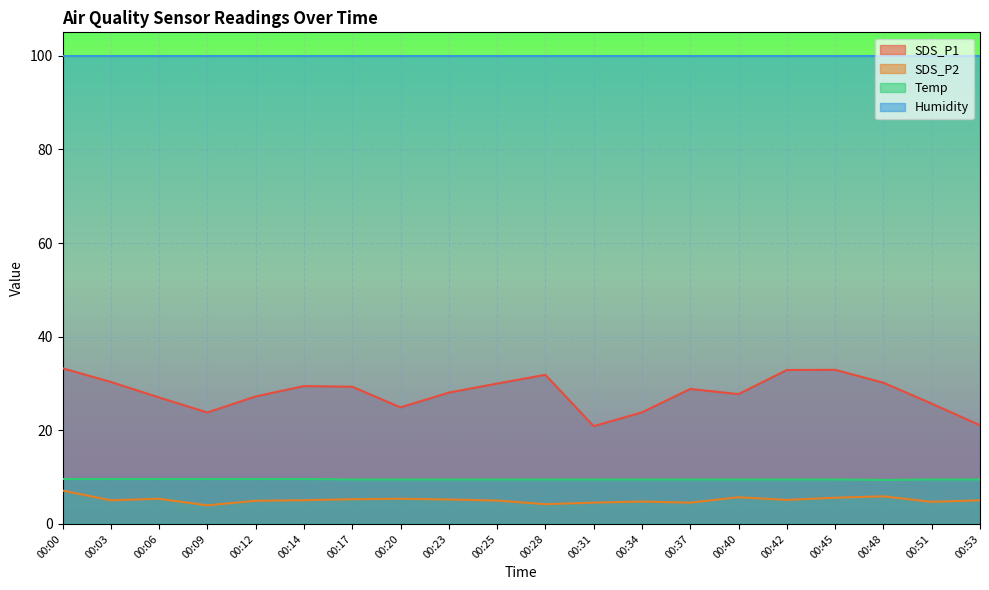

What is the difference between the maximum and second lowest values in the Temp series?

0.1